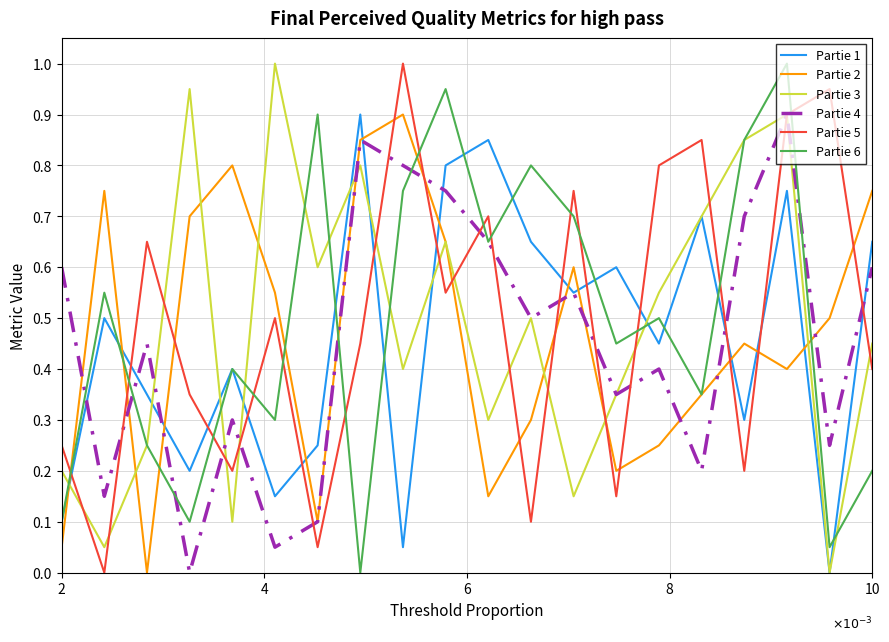

After their last crossing, which series has the higher values: Partie 6 or Partie 4?

Partie 4